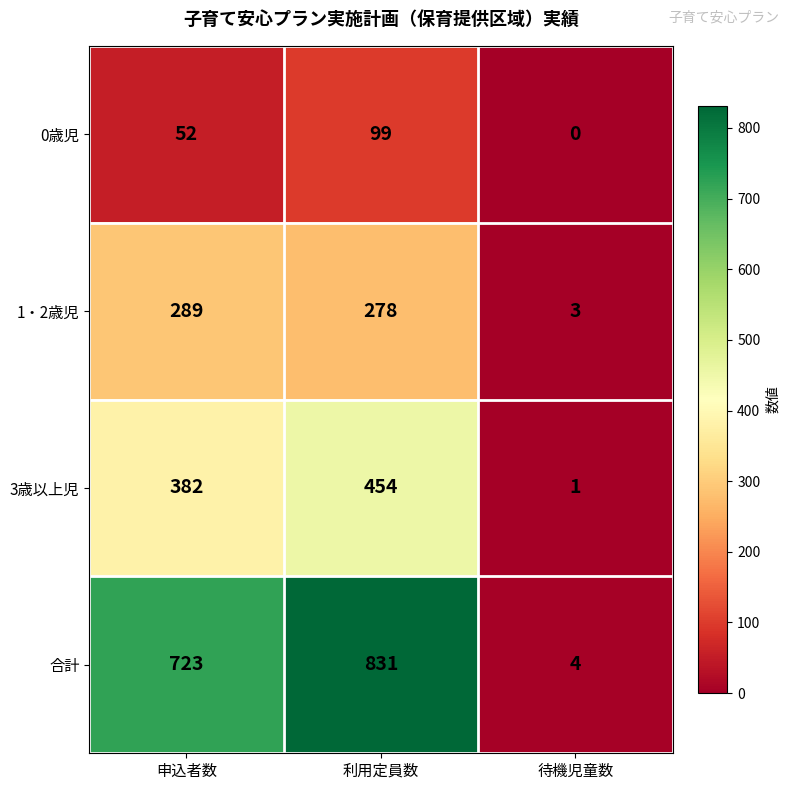

The 0歳児 series shows 99 at 利用定員数. True or false?

True